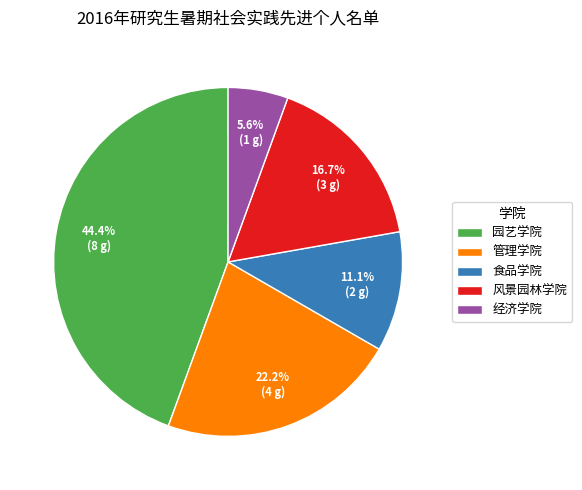

What percentage is the 管理学院 slice, to the nearest percent?

22%